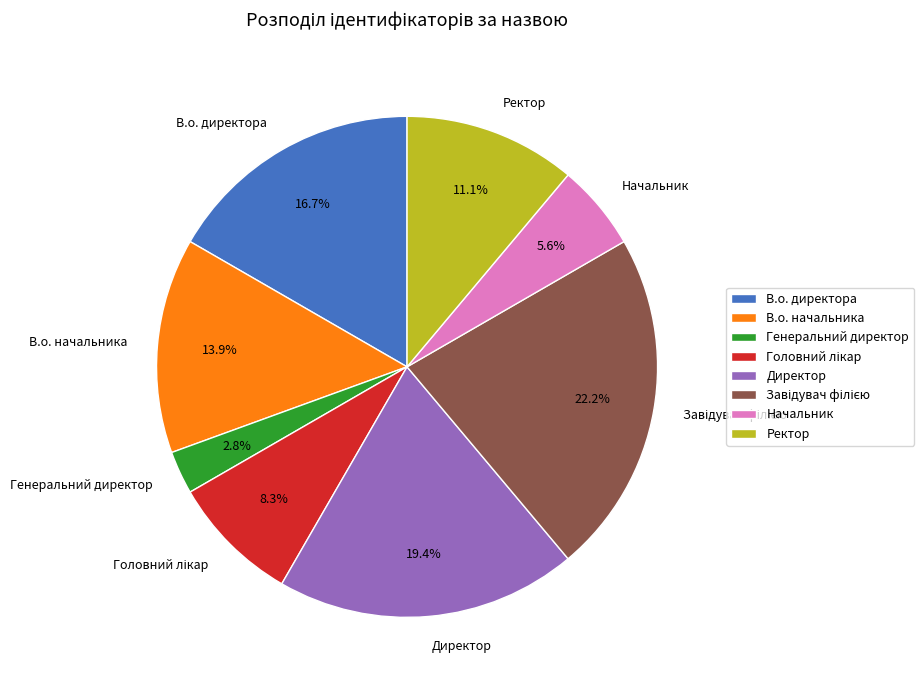

Does Директор account for over 50% of the chart?

No